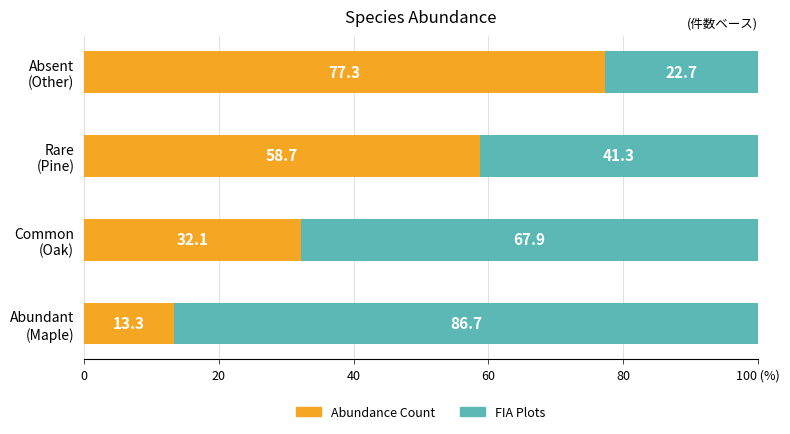

At how many categories does at least one series exceed 54?

4